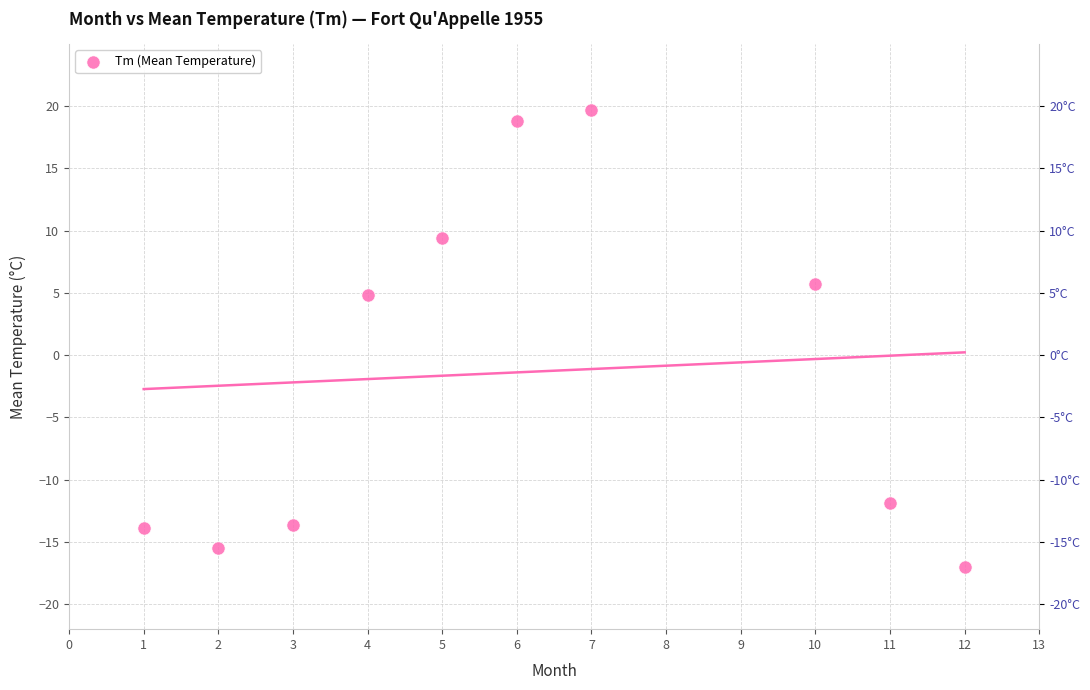

What is the range of Y values (max minus min)?

36.7